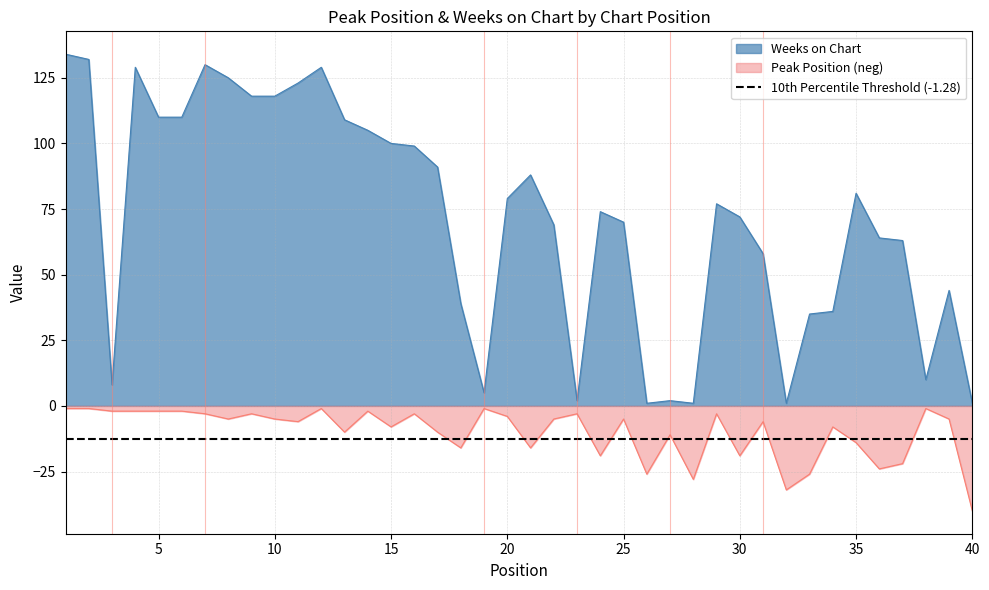

At which label is Peak Position closest to -20?

24